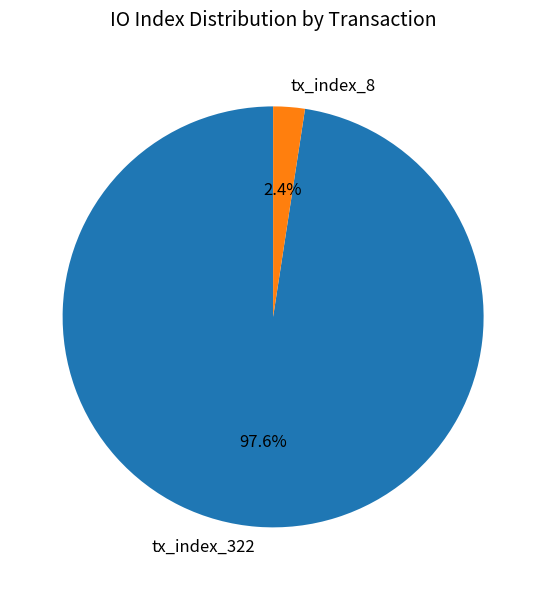

To the nearest percent, what percentage of the pie is tx_index_322?

98%